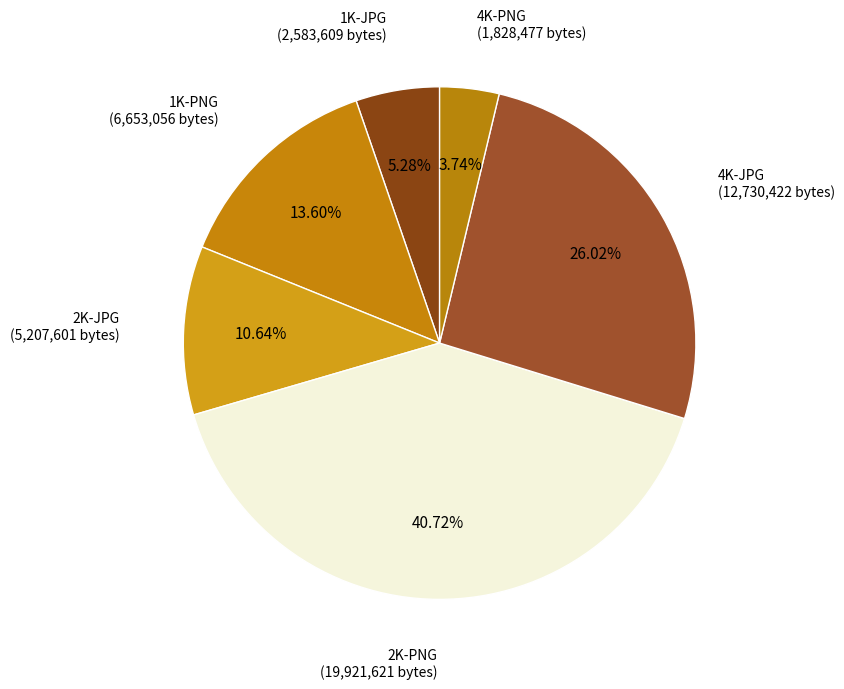

Rank the categories by value from highest to lowest.

2K-PNG, 4K-JPG, 1K-PNG, 2K-JPG, 1K-JPG, 4K-PNG